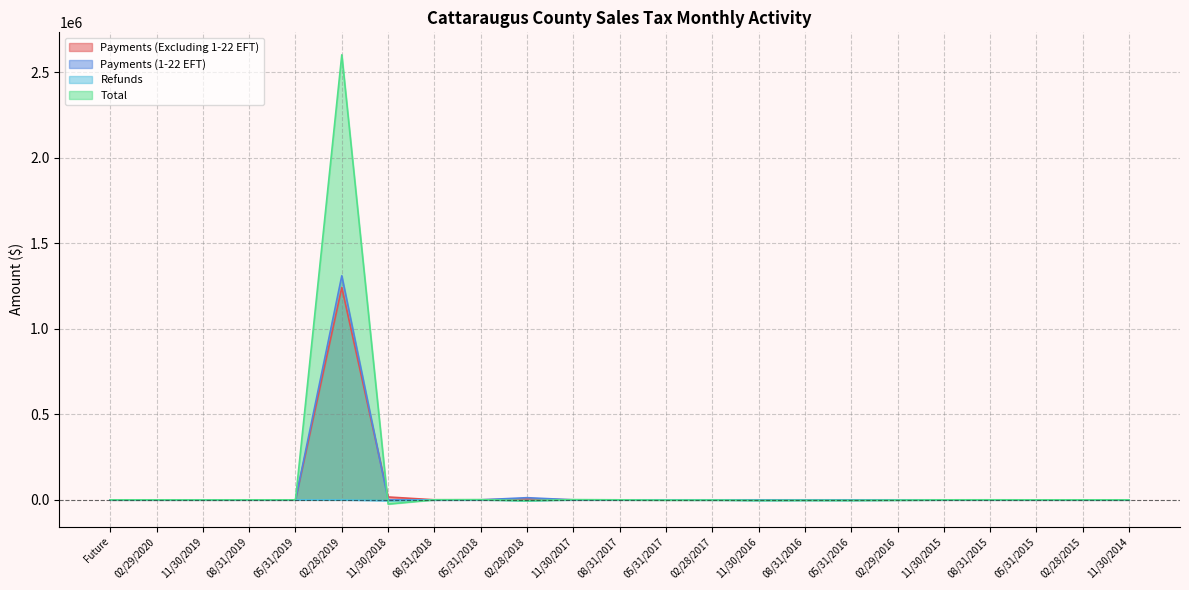

True or false: Payments (Excluding 1-22 EFT) has more than 2 interior local peaks.

True